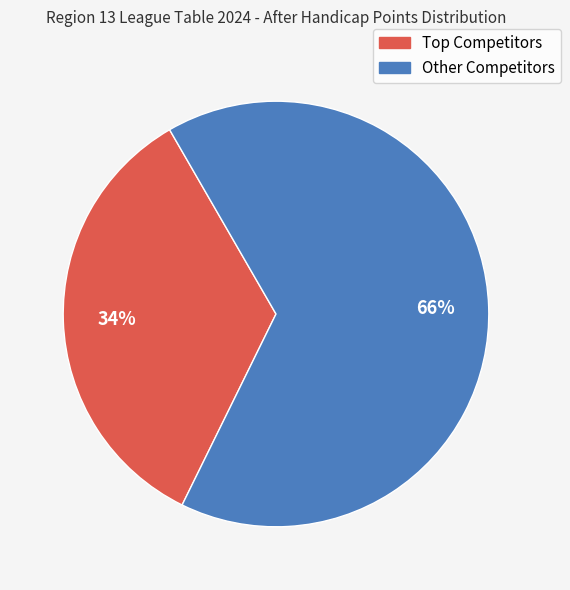

To the nearest percent, what is the average slice percentage?

50%